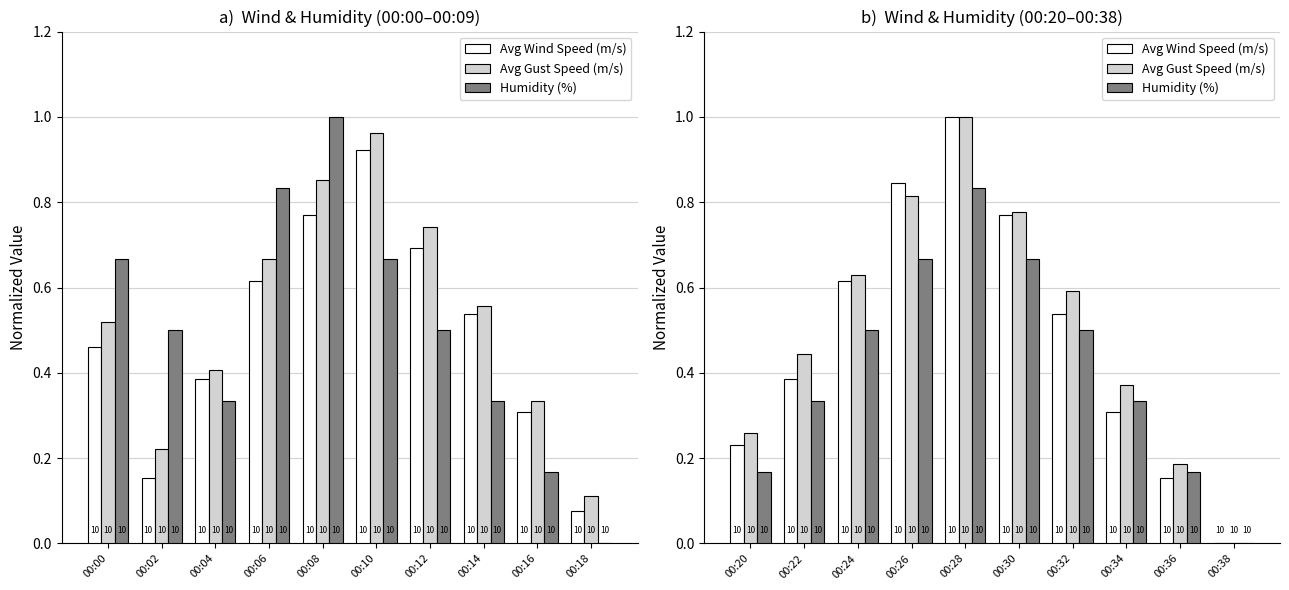

Reading right to left, transcribe all the data shown in this chart.

Avg Wind Speed (m/s): 0.0	0.2	0.3	0.5	0.8	1.0	0.8	0.6	0.4	0.2
Avg Gust Speed (m/s): 0.0	0.2	0.4	0.6	0.8	1.0	0.8	0.6	0.4	0.3
Humidity (%): 0.0	0.2	0.3	0.5	0.7	0.8	0.7	0.5	0.3	0.2